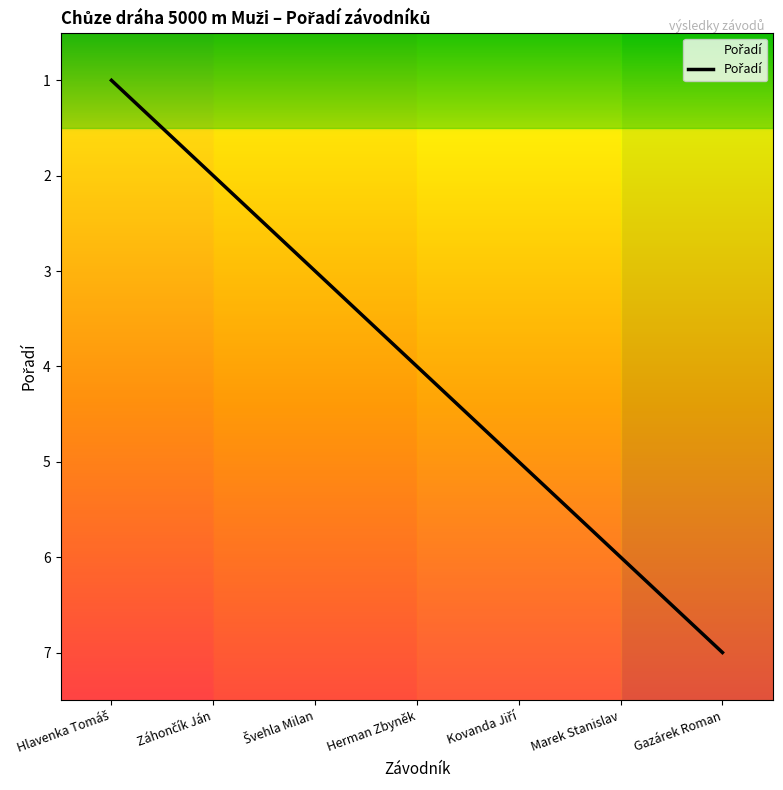

Does the chart display data point markers on the line(s)?

No